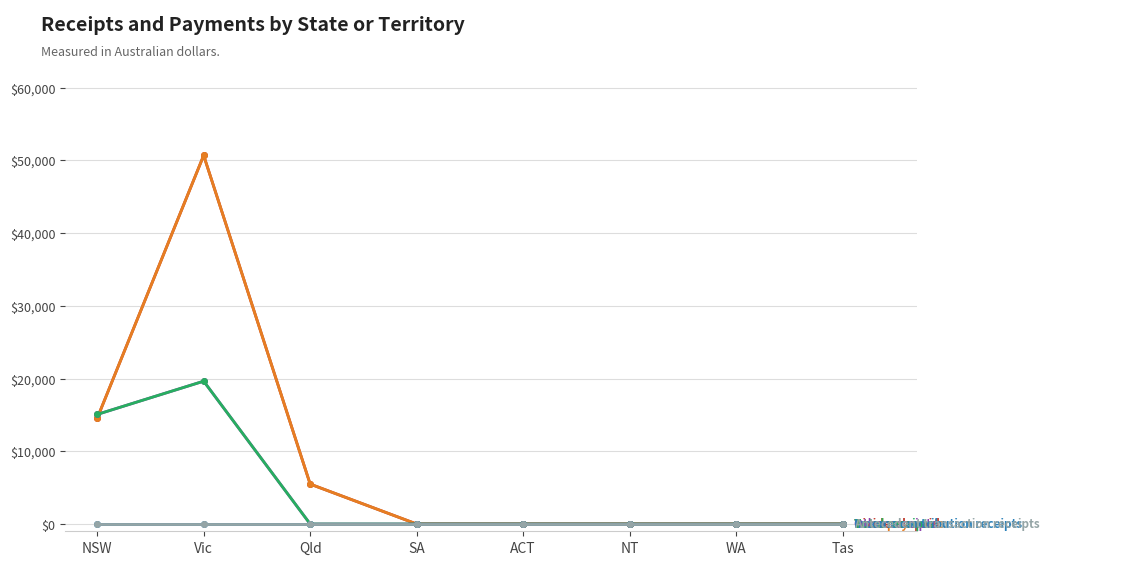

How many lines are shown in the chart?

6